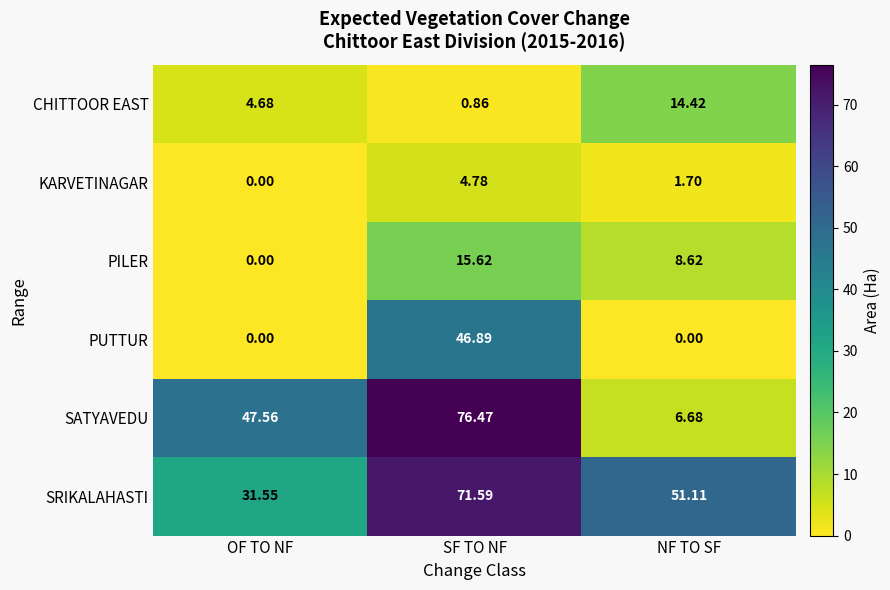

Which series changed the most between OF TO NF and SF TO NF?

PUTTUR